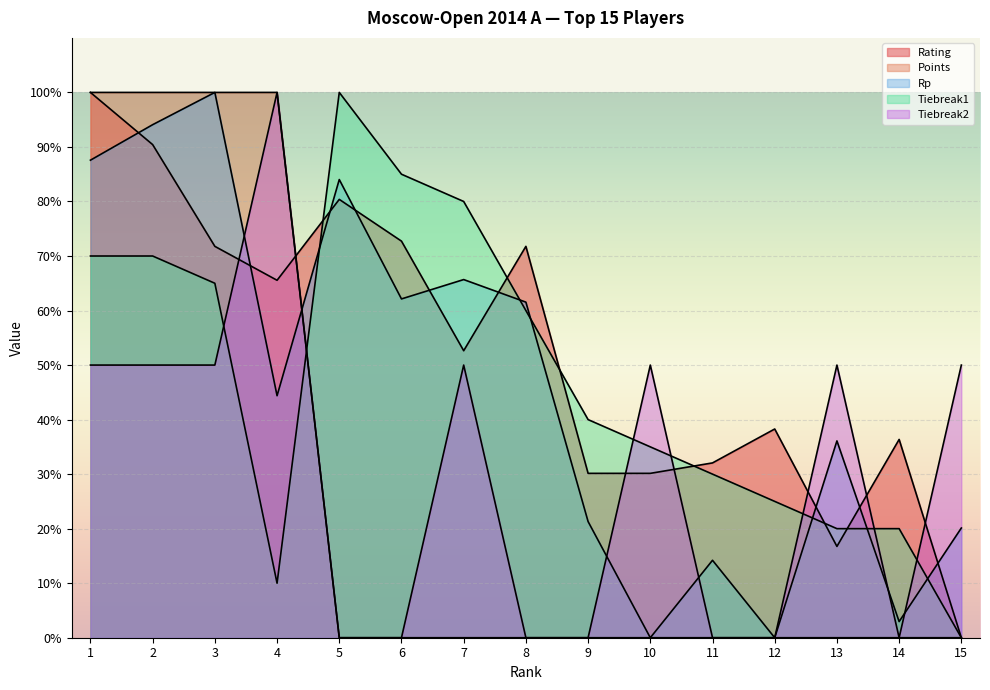

What is the difference between the highest and lowest values at 8?

71.8